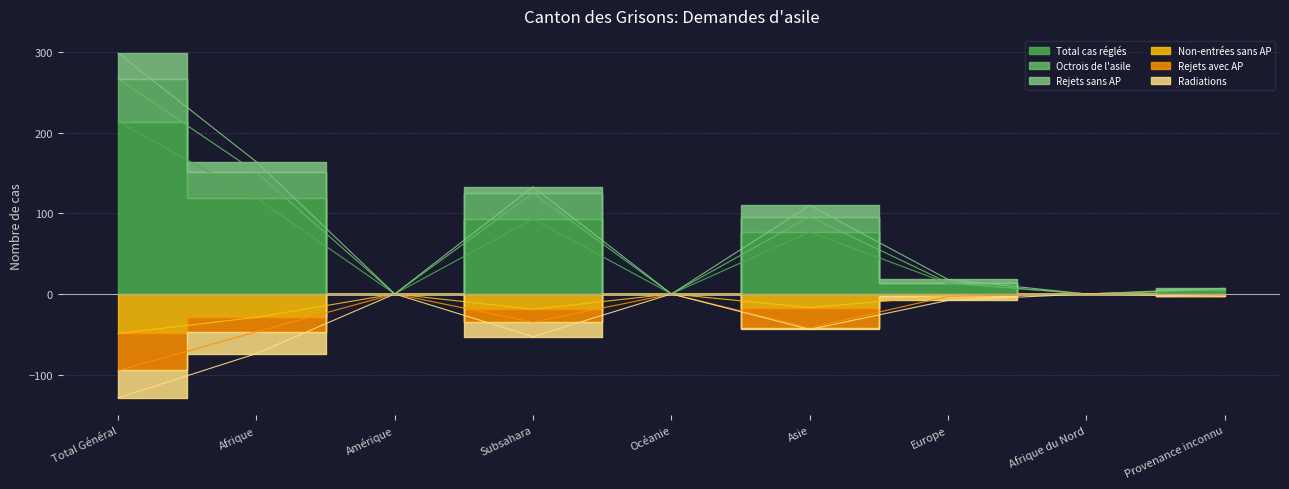

What is the average value of the Total cas réglés series?

58